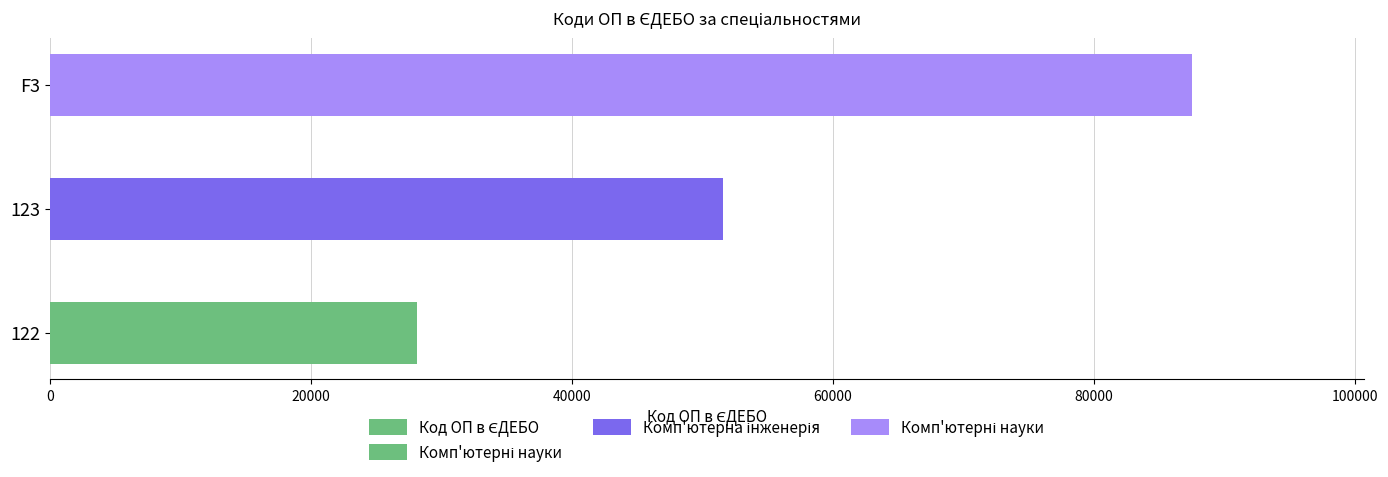

The chart shows a value of 82715 at 123. True or false?

False